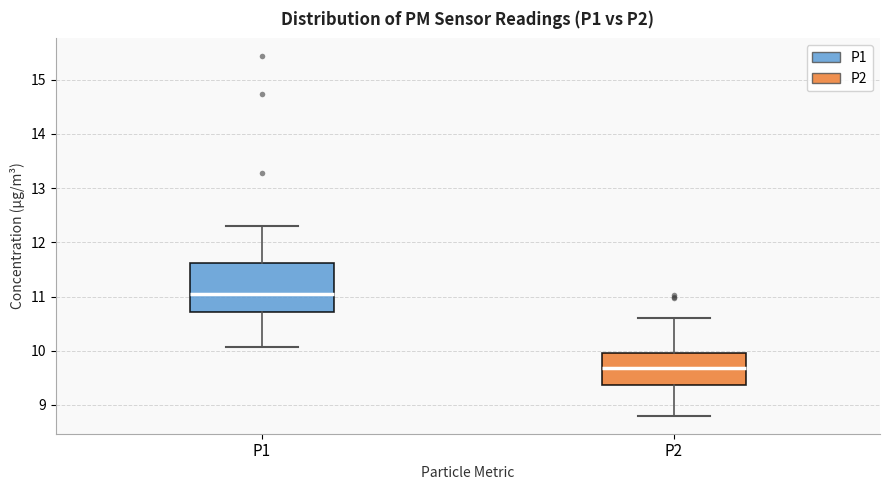

Where does the upper whisker of the box for P2 end on the y-axis? The values are not printed on the chart, so give them approximately, as read against the axis.

10.6